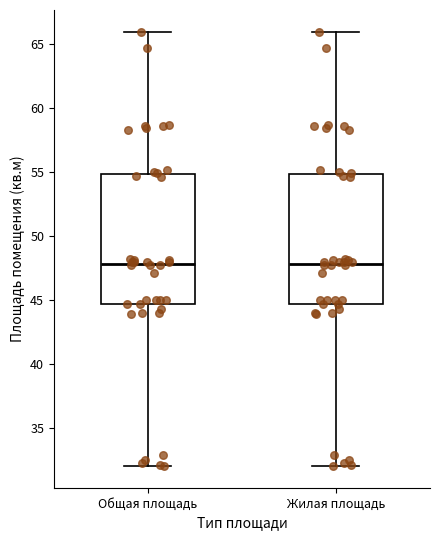

Reading left to right, read every box against the y-axis: the position of its median line, the range the box covers, and the ends of its whiskers. The values are not printed on the chart, so give them approximately, as read against the axis.

Общая площадь: median 48.0, box 44.5 to 55.0, whiskers 32.0 to 66.0
Жилая площадь: median 48.0, box 44.5 to 55.0, whiskers 32.0 to 66.0